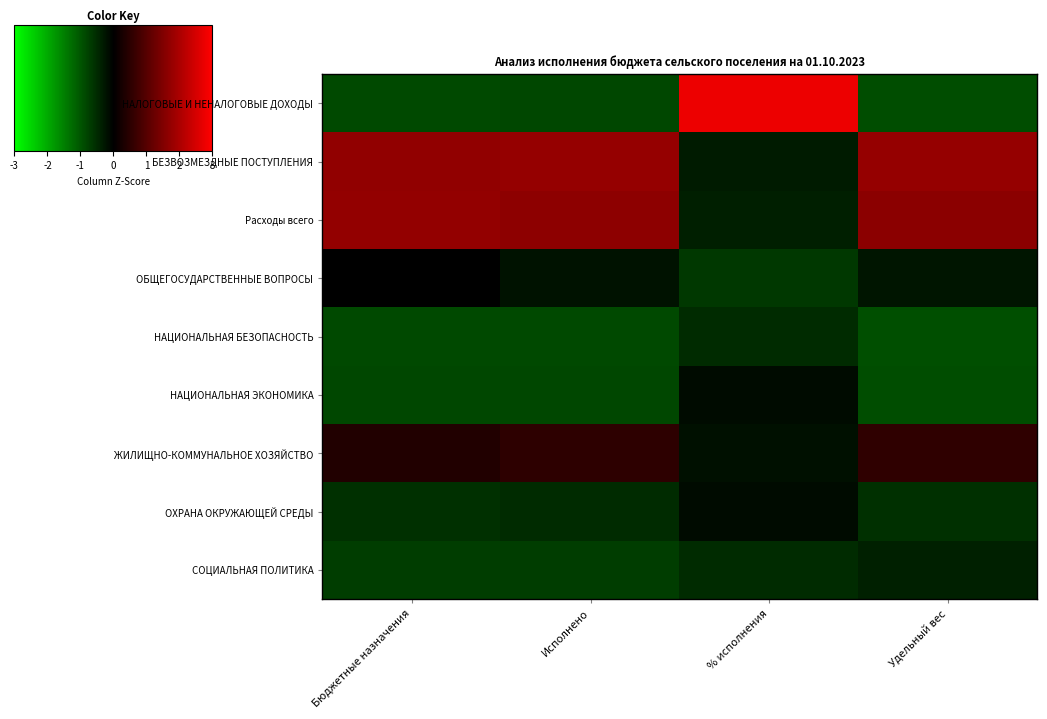

What is the smallest value displayed?

-0.9